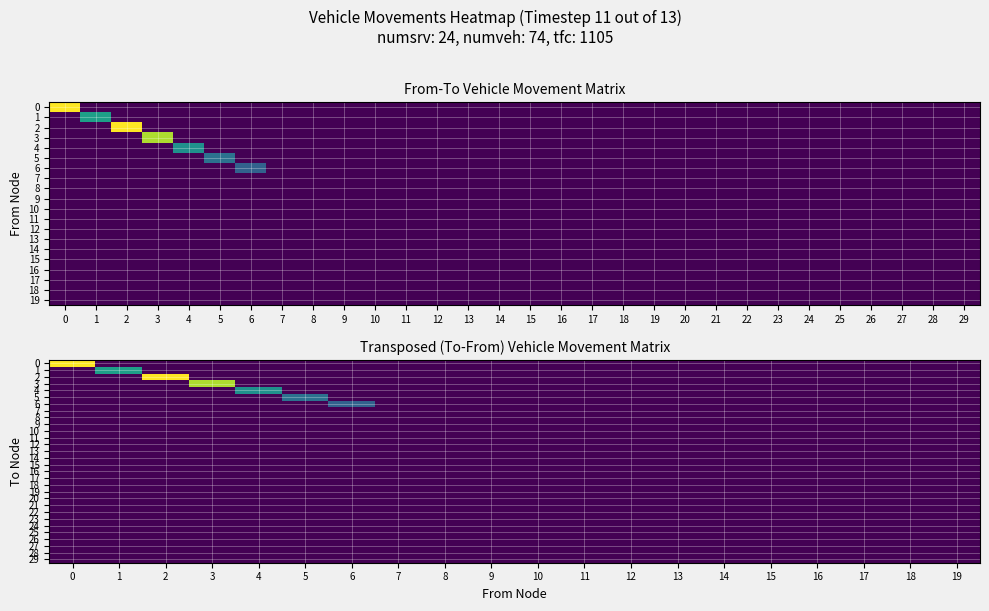

Rank the categories by 28 value from lowest to highest.

0, 1, 2, 3, 4, 5, 6, 7, 8, 9, 10, 11, 12, 13, 14, 15, 16, 17, 18, 19